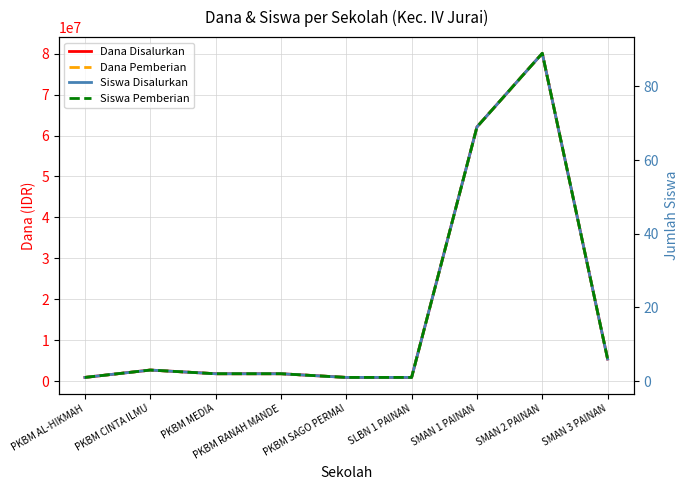

True or false: Dana Pemberian and Siswa Pemberian intersect in this chart.

False